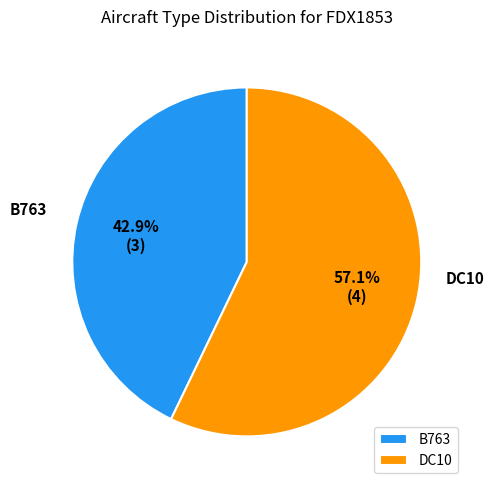

What percentage is the DC10 slice, to the nearest percent?

57%